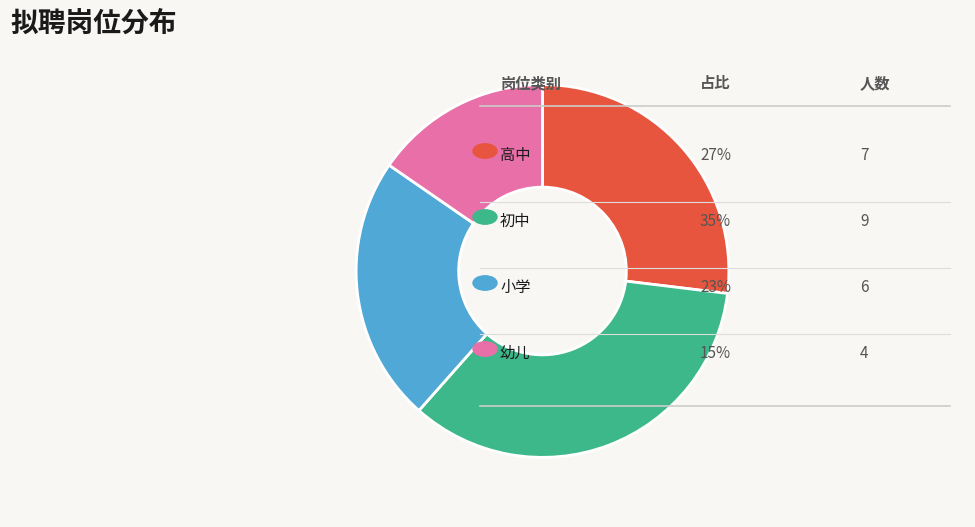

Is there any slice that represents more than half of the pie?

No